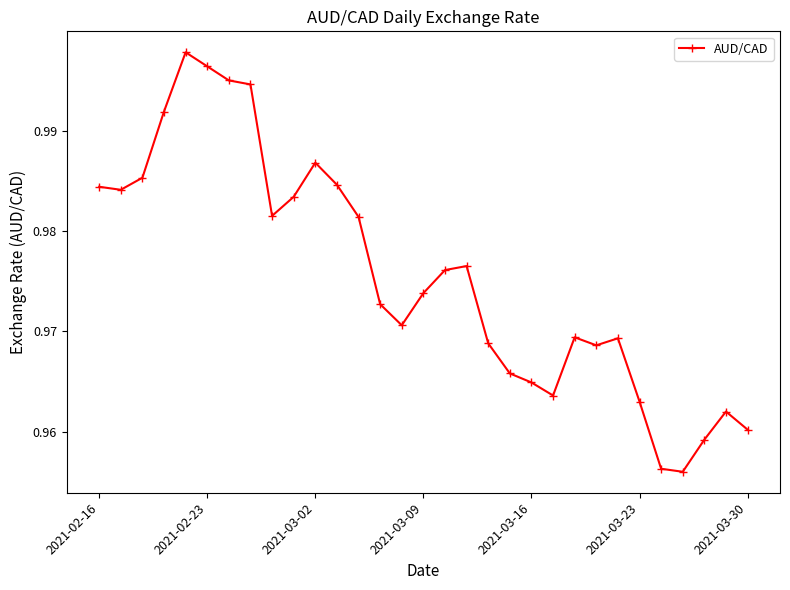

True or false: the data has more than 1 interior local peaks.

True